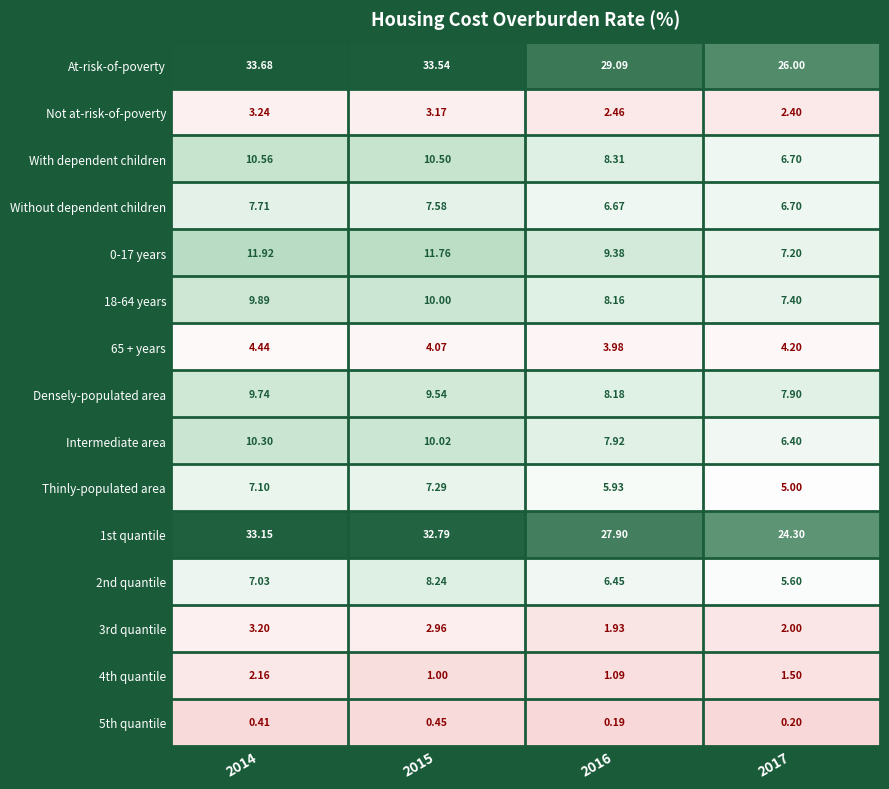

Which series has the largest total across all categories?

At-risk-of-poverty